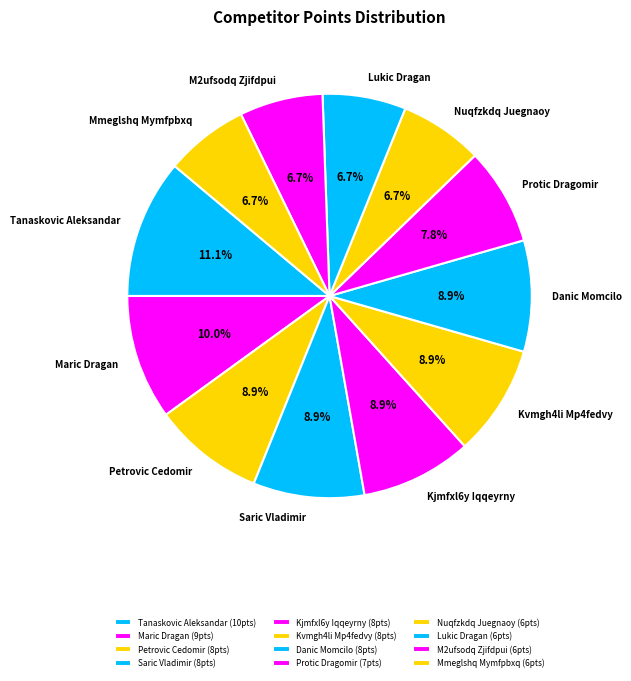

Does Tanaskovic Aleksandar account for over 50% of the chart?

No